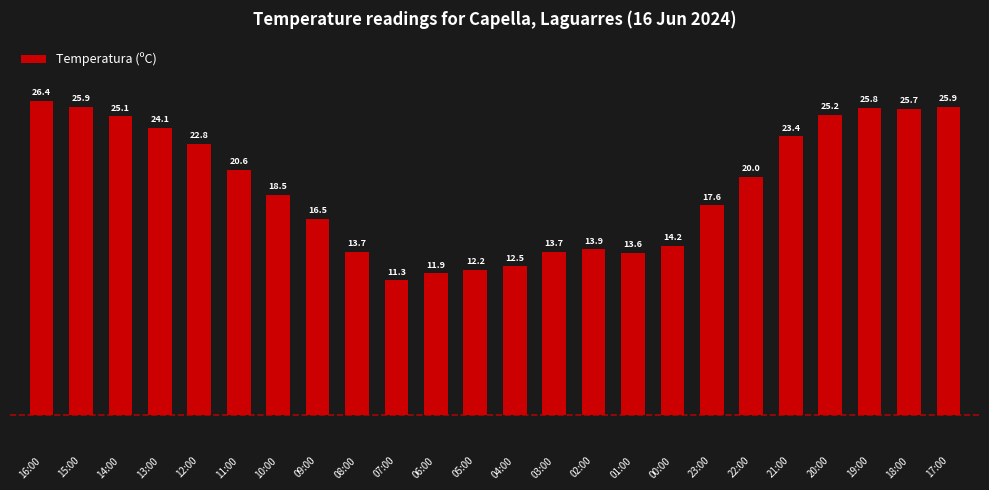

What position from the left is 22:00?

19